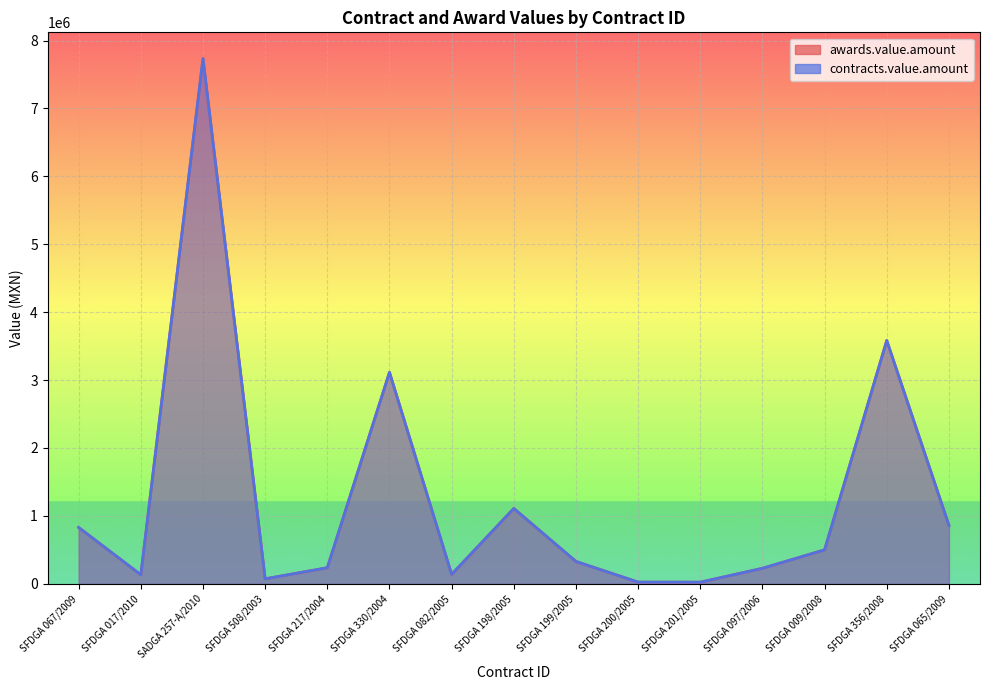

Count the number of data series in this chart.

2